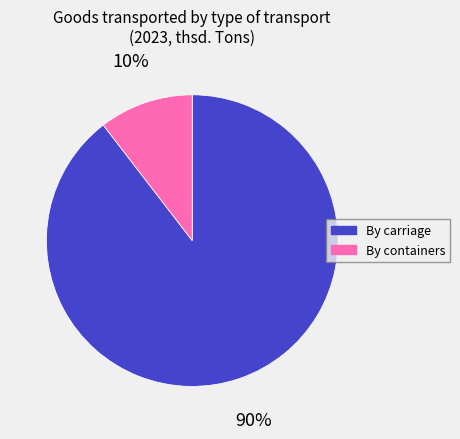

What is the smallest slice in the pie chart?

By containers